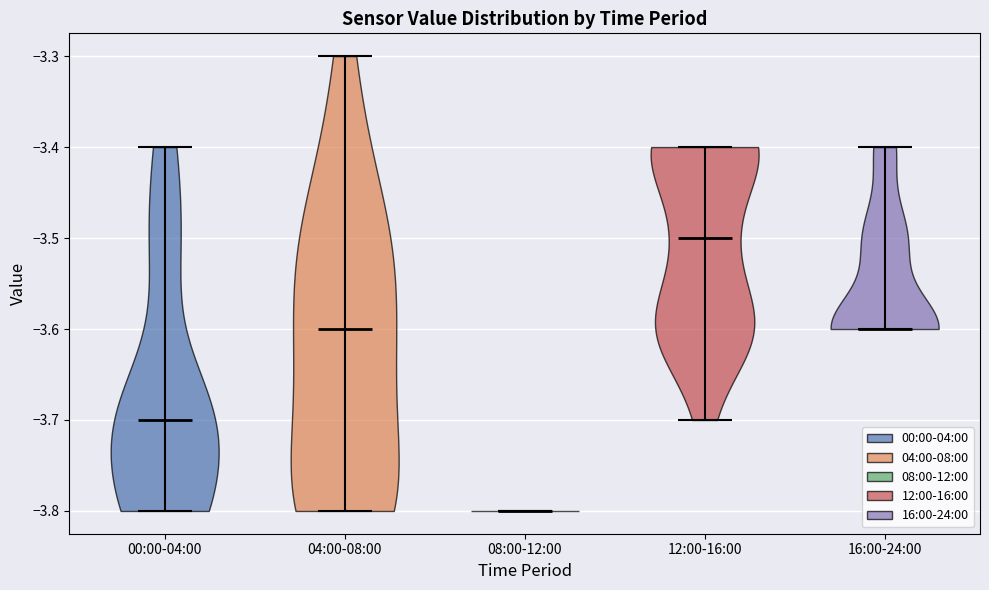

What is the lowest point the violin for 08:00-12:00 reaches on the y-axis? The values are not printed on the chart, so give them approximately, as read against the axis.

-3.8